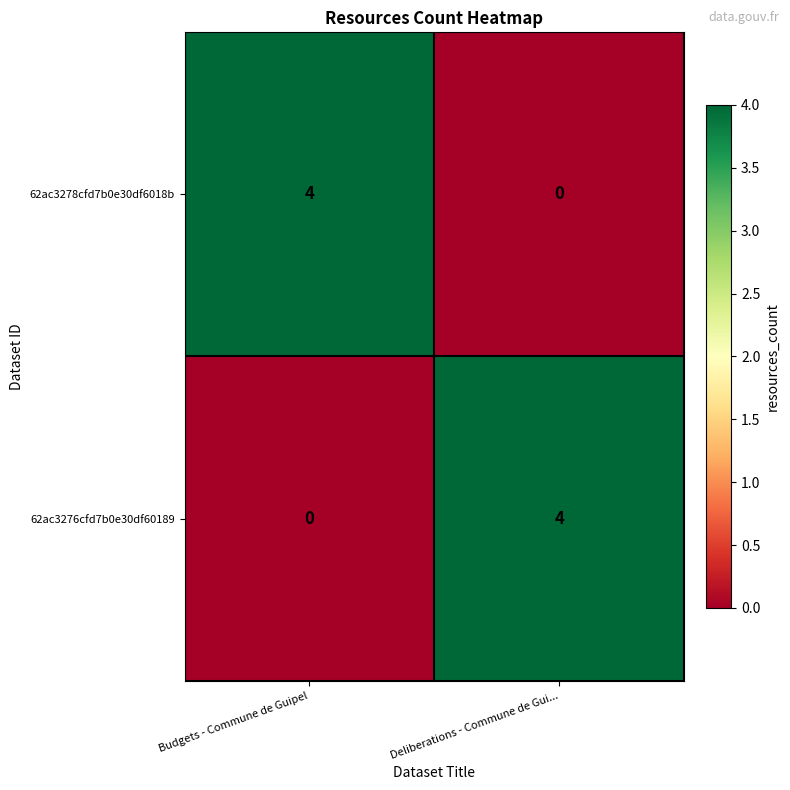

Where is 62ac3276cfd7b0e30df60189 nearest to the value 2?

Budgets - Commune de Guipel